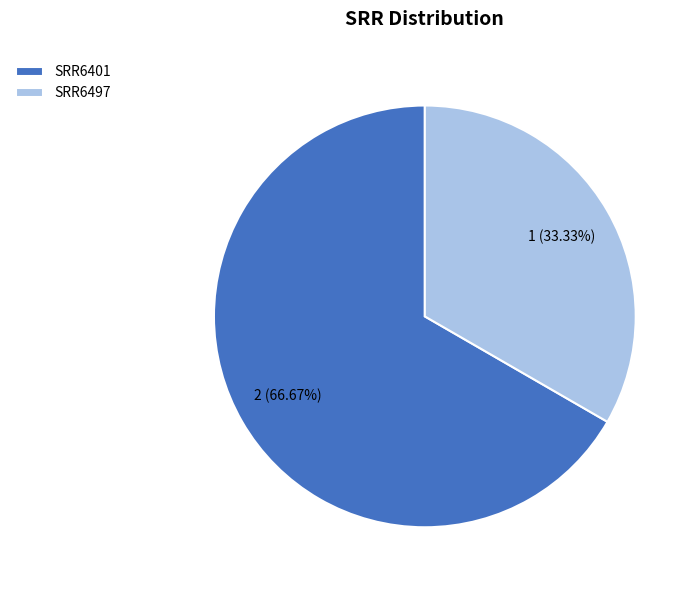

Which slice is the smallest?

SRR6497